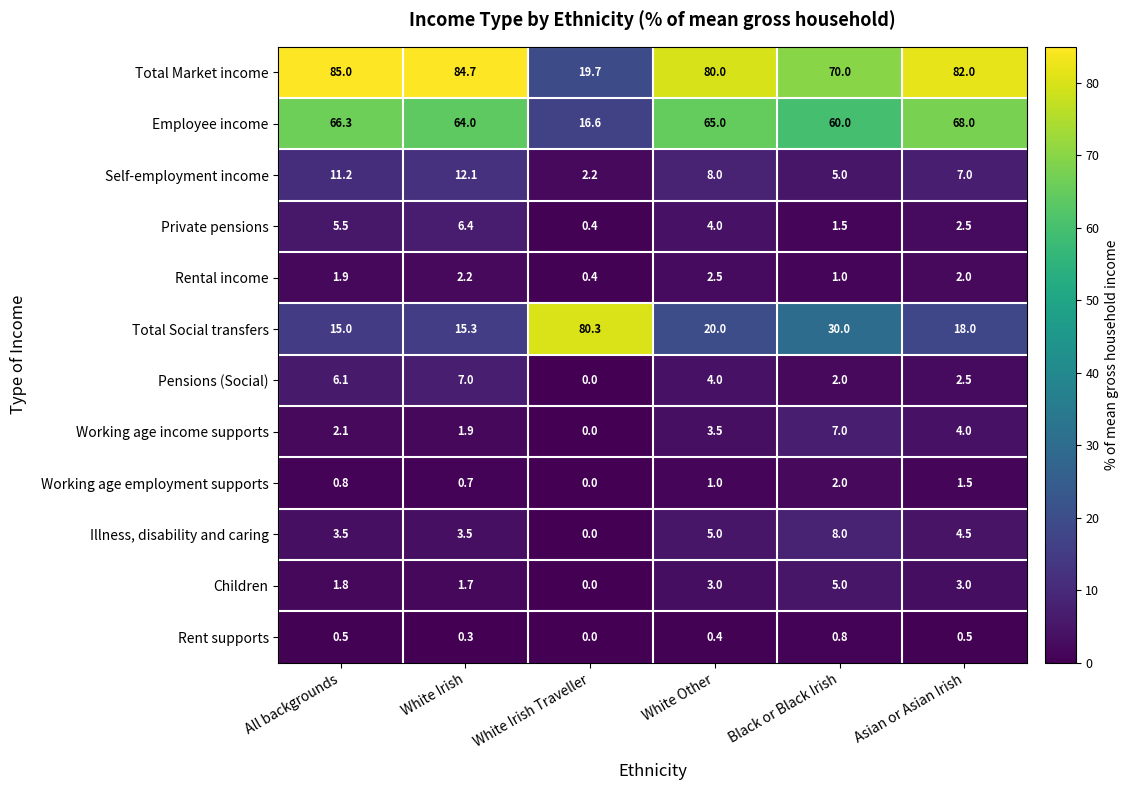

What is the sum of the Working age employment supports values at Asian or Asian Irish and All backgrounds?

2.3